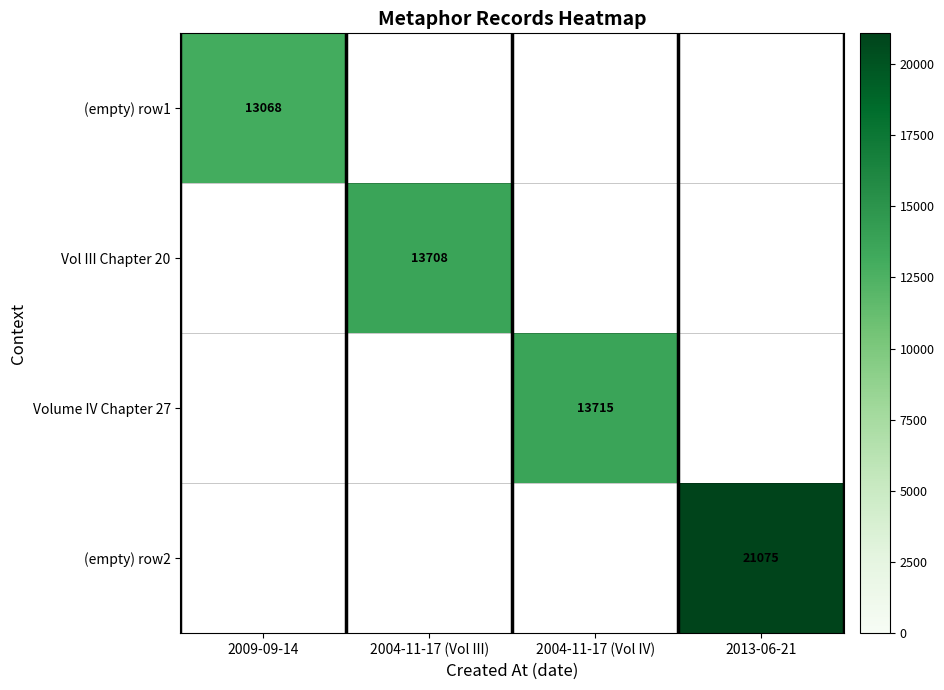

The value of Vol III Chapter 20 at 2004-11-17 (Vol III) is 13708. True or false?

True